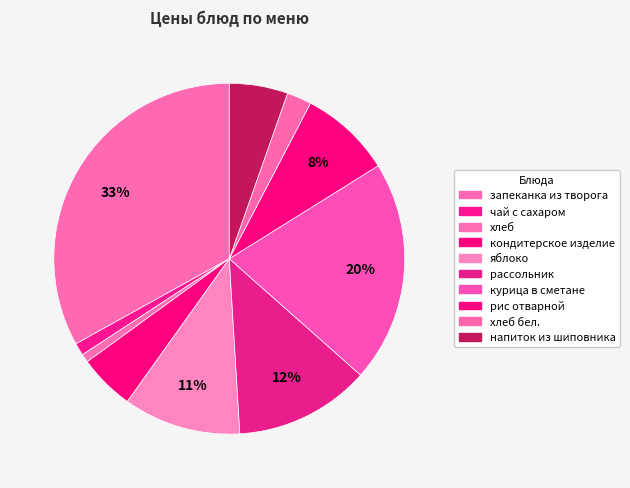

Count the number of slices in the pie.

10